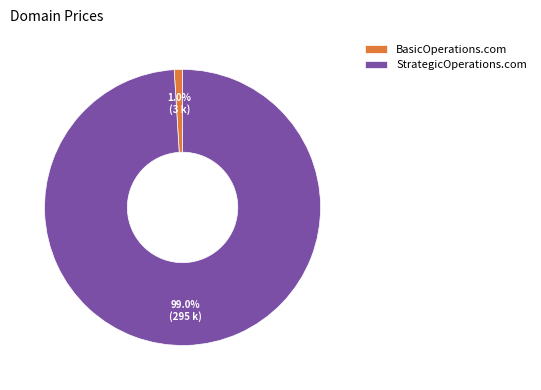

Rank the categories by value from highest to lowest.

StrategicOperations.com, BasicOperations.com